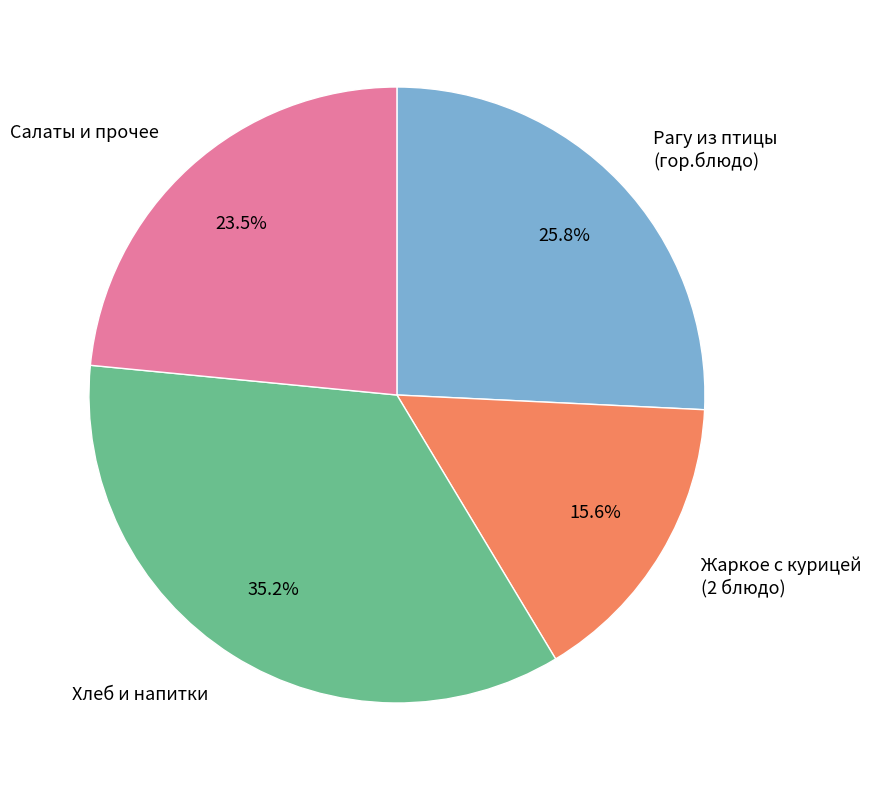

Approximately how many times larger is the value at Жаркое с курицей (2 блюдо) compared to Хлеб и напитки?

0.4